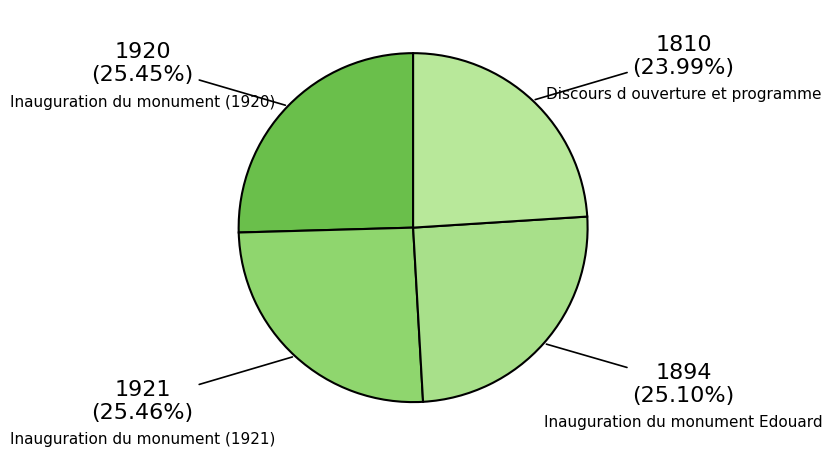

How many segments does this pie chart have?

4